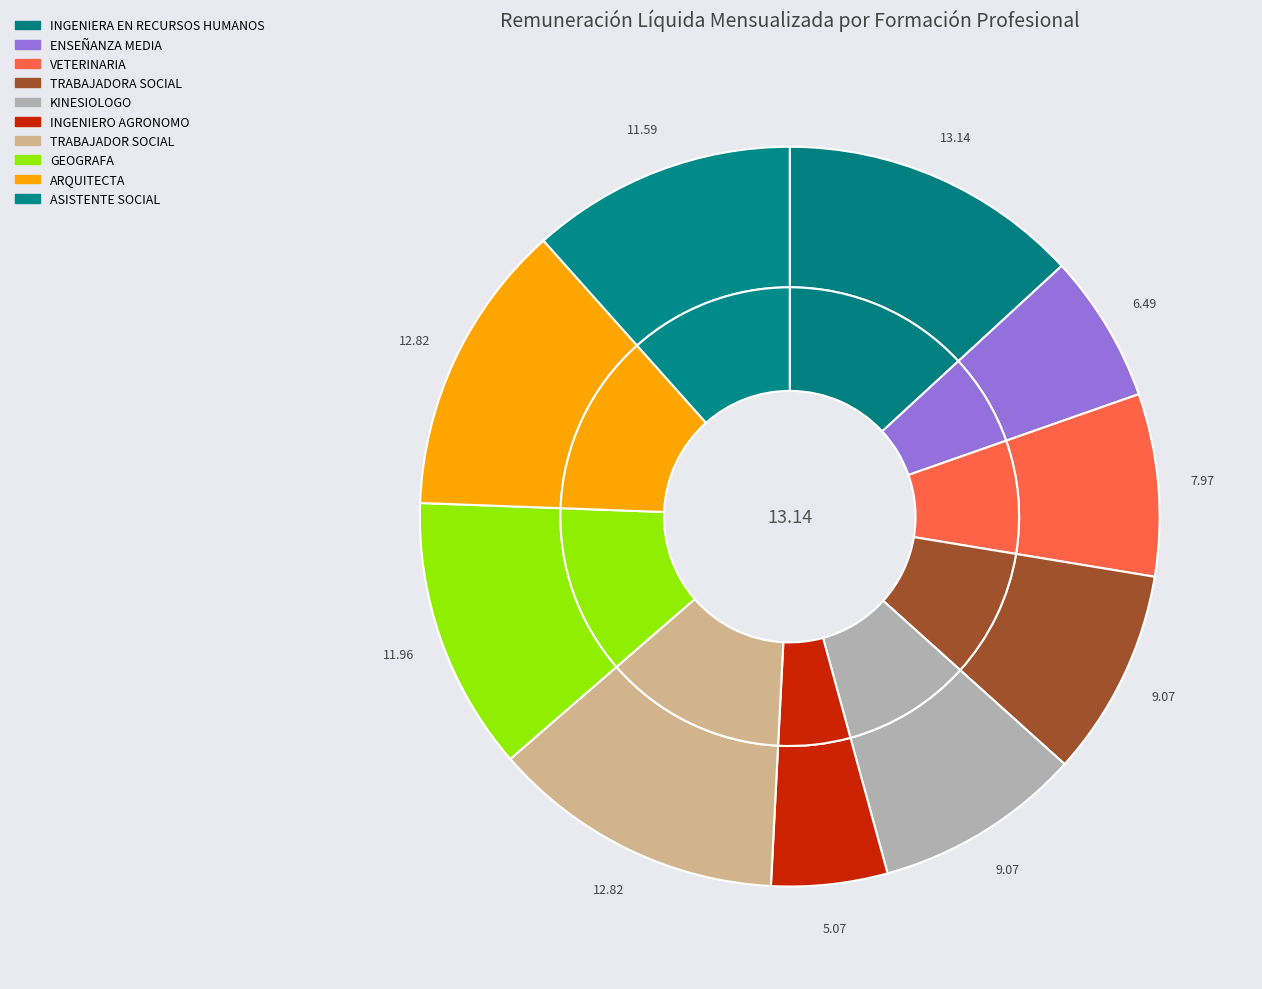

What is the smallest slice in the pie chart?

INGENIERO AGRONOMO